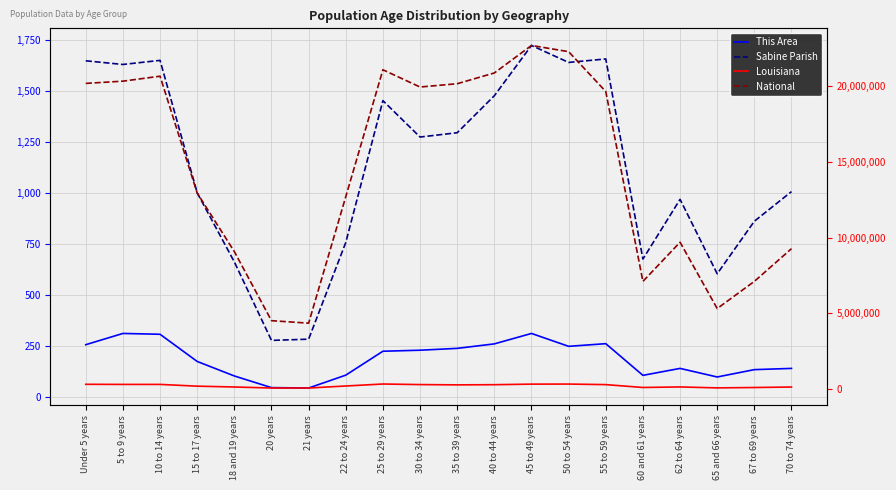

Rank the series at 5 to 9 years from highest to lowest value.

National, Louisiana, Sabine Parish, This Area